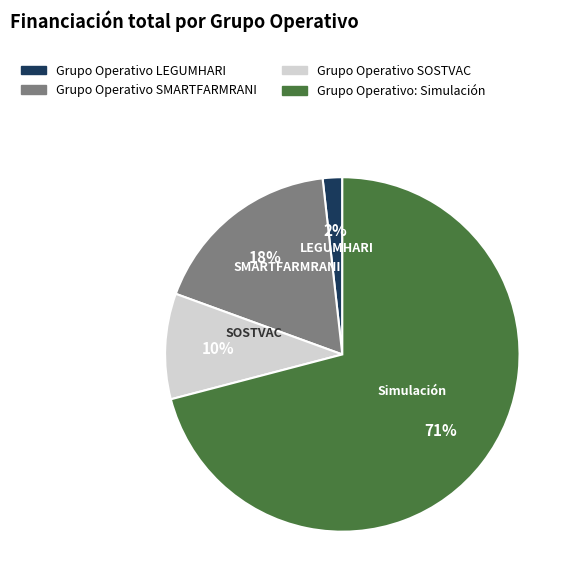

To the nearest percent, what portion does Grupo Operativo SMARTFARMRANI represent?

18%